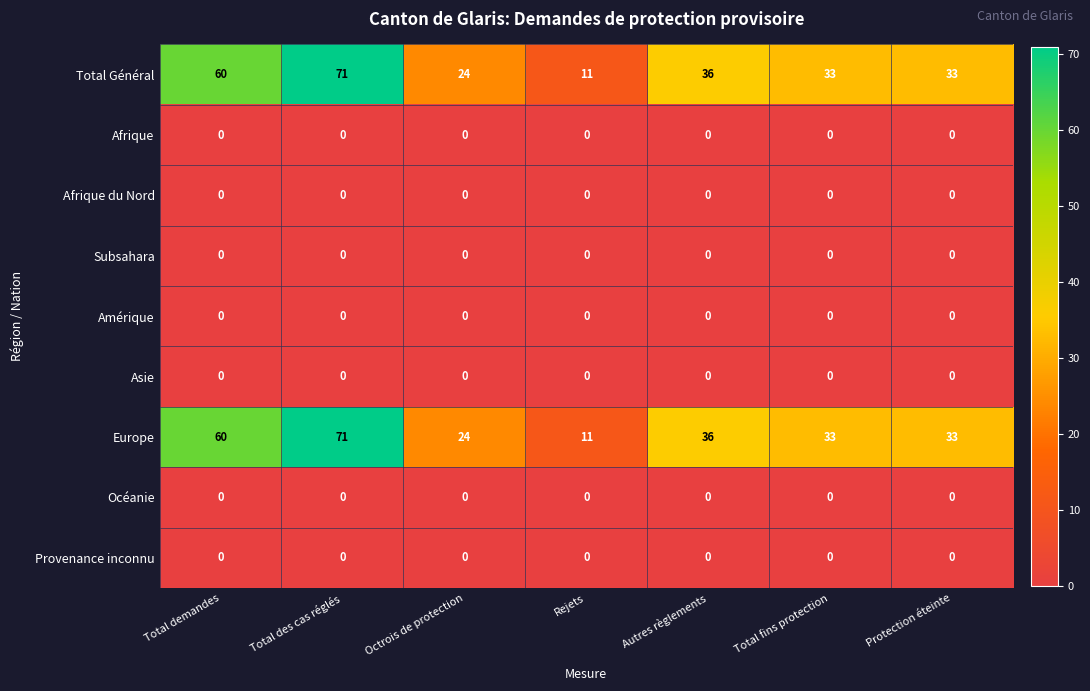

At which category is the sum across all series the highest?

Total des cas réglés